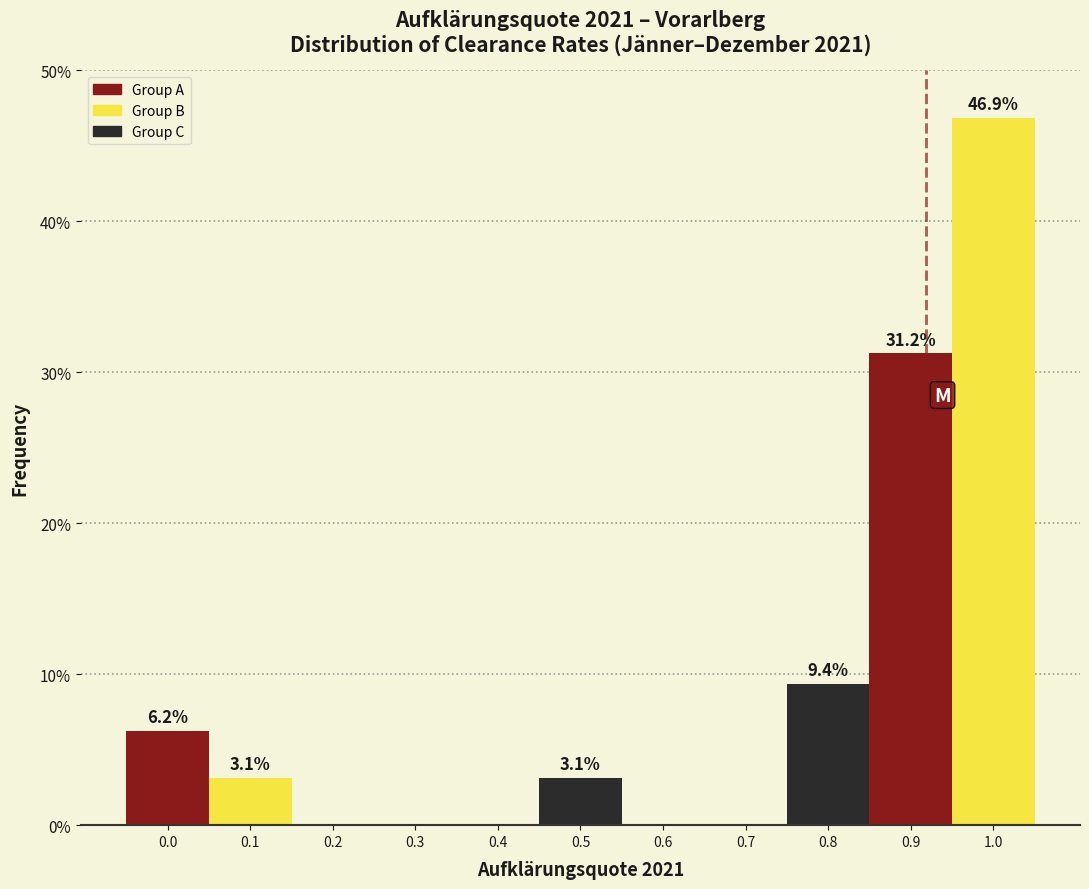

What is the change in value from 0.1 to 0.3?

-3.1